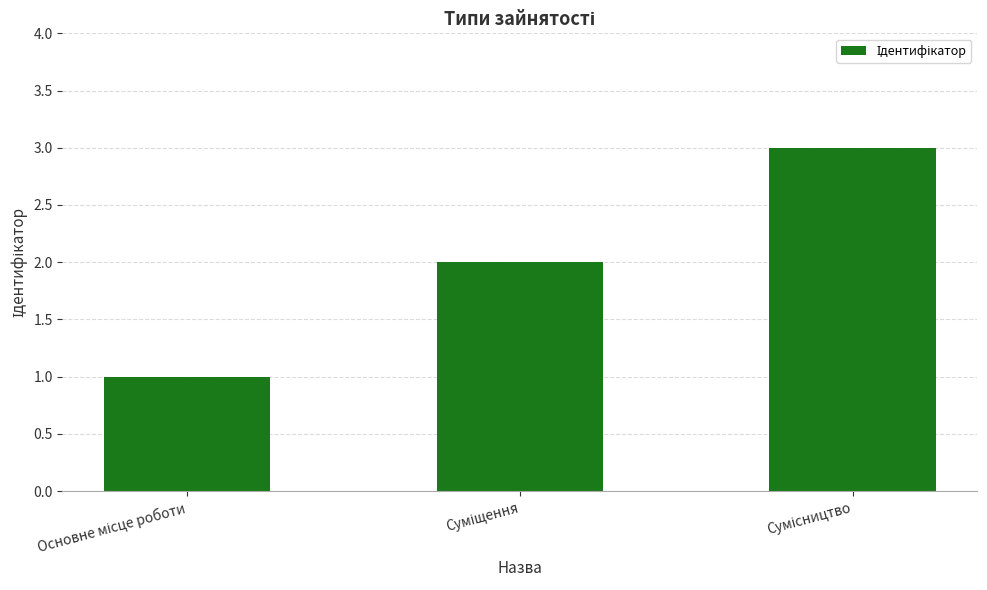

What is the average value?

2